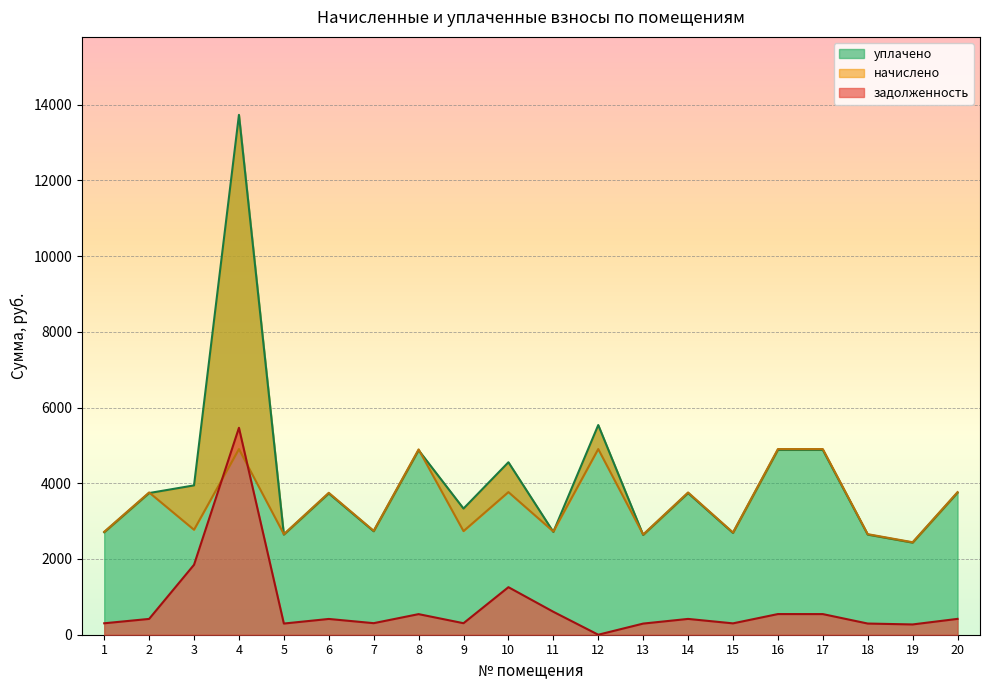

Between 5 and 12, which series saw the biggest shift?

уплачено